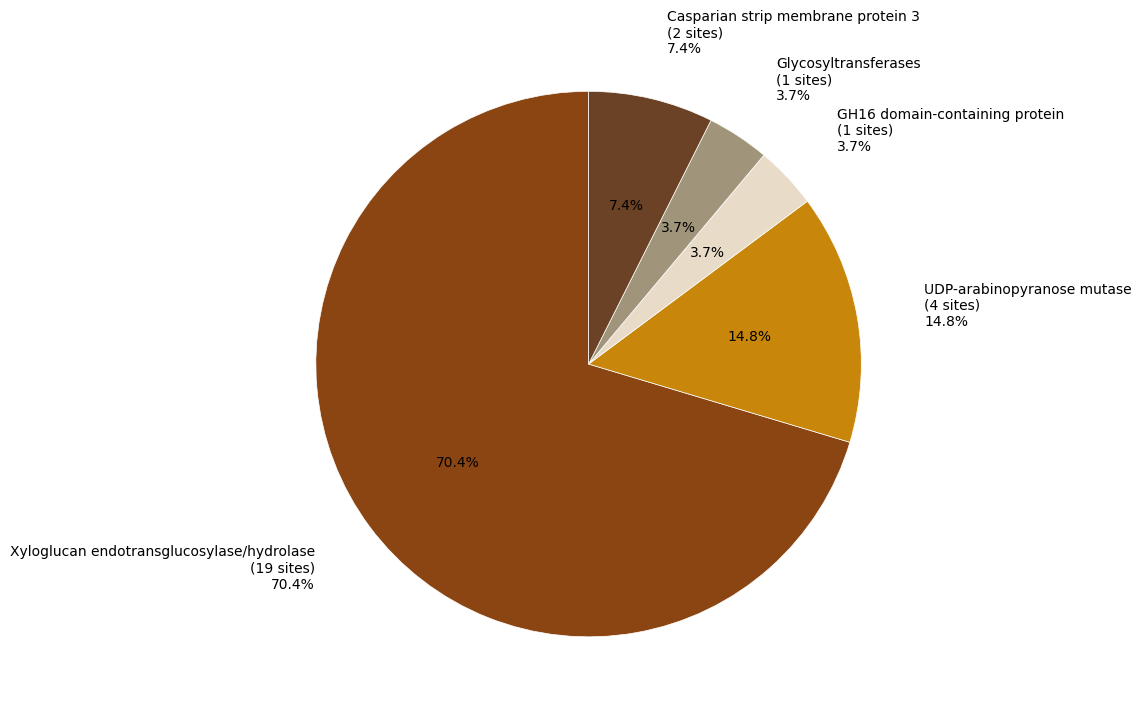

What is the change in value from Xyloglucan endotransglucosylase/hydrolase to Glycosyltransferases?

-18